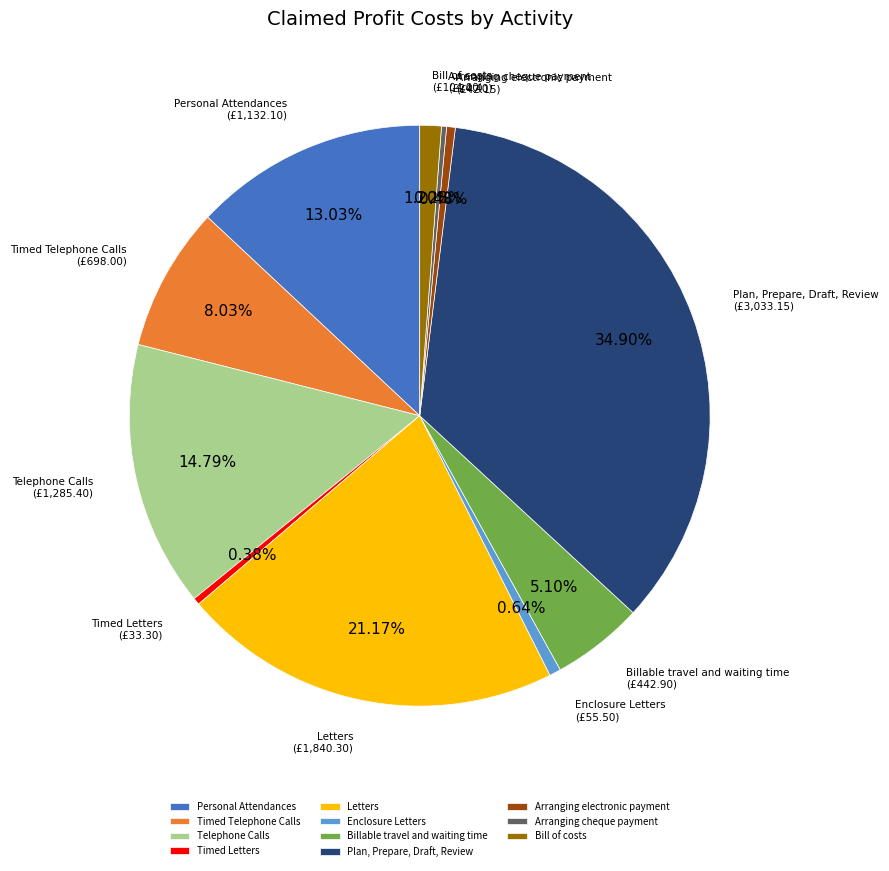

The Timed Telephone Calls slice represents 20% of the pie. True or false?

False